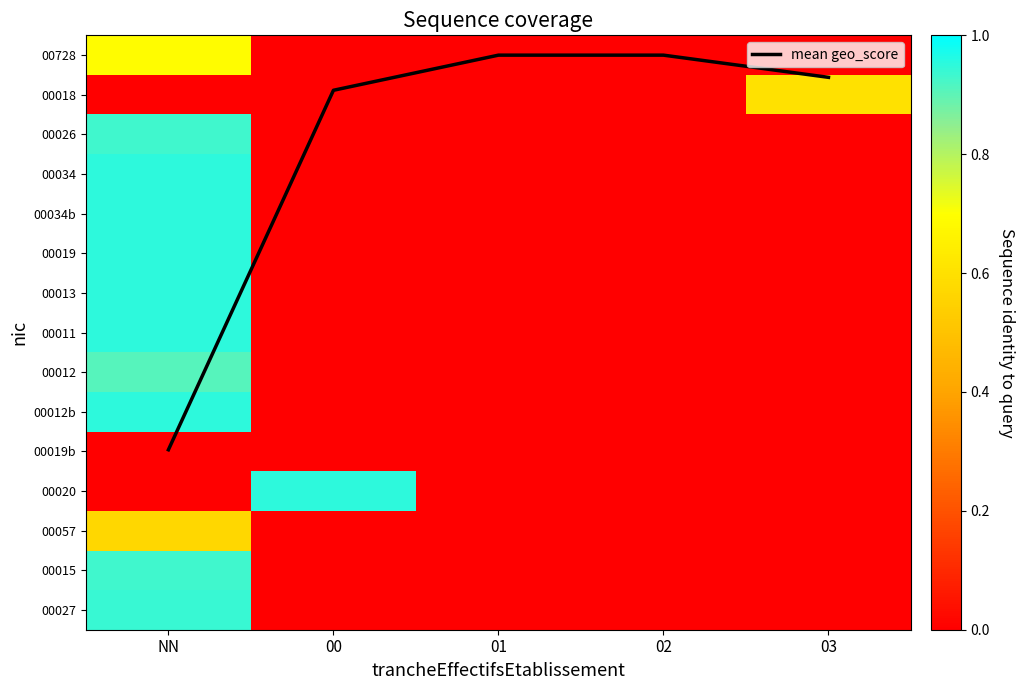

What is the spread (max minus min) of values at 00?

0.9